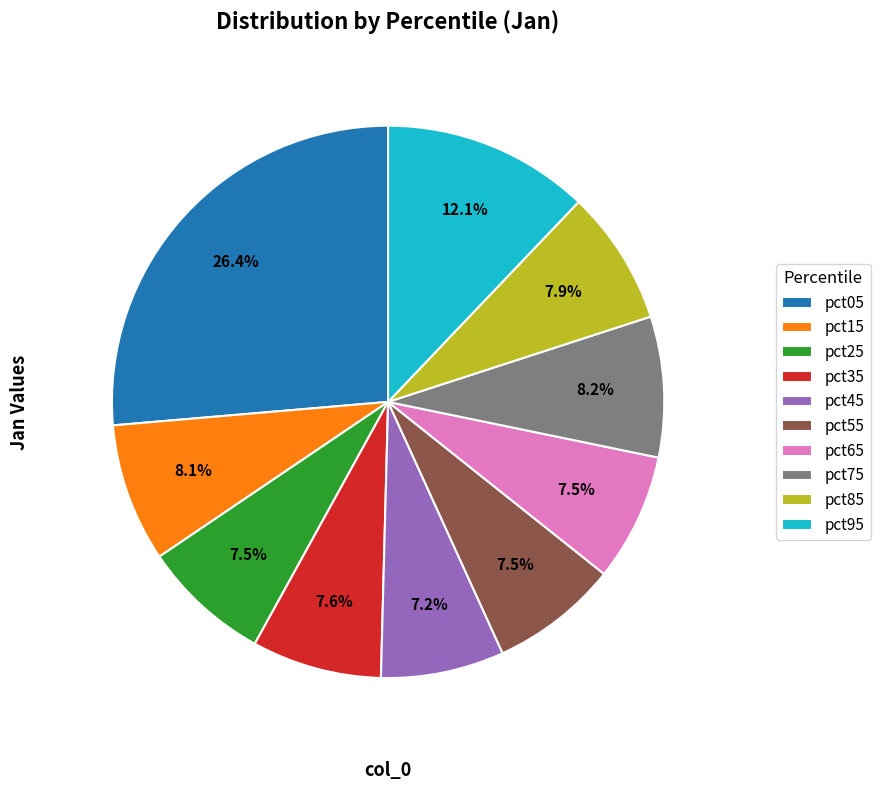

Is pct15 the majority of the pie?

No